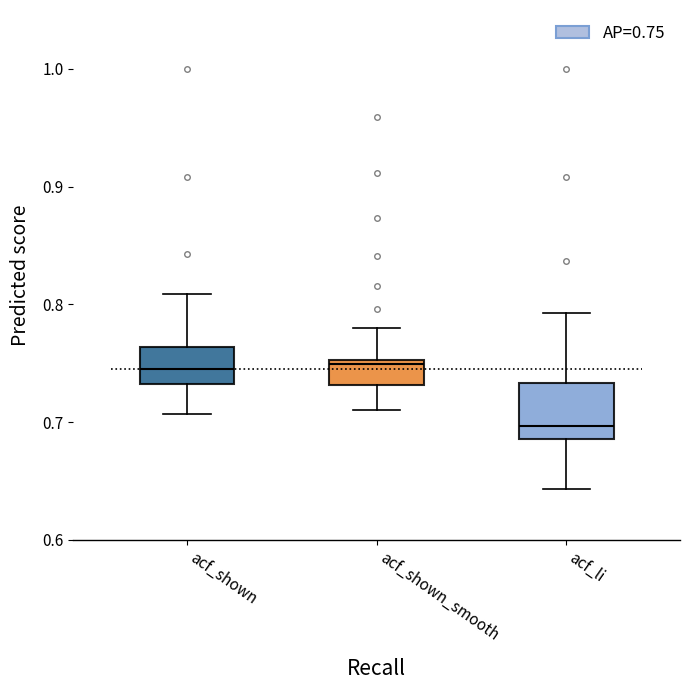

Reading left to right, transcribe this box plot: for each box, give where its median line is, the range the box spans, and where its two whiskers end, as read against the y-axis. The values are not printed on the chart, so give them approximately, as read against the axis.

acf_shown: median 0.75, box 0.73 to 0.76, whiskers 0.71 to 0.81
acf_shown_smooth: median 0.75 (just below the box's upper edge), box 0.73 to 0.75, whiskers 0.71 to 0.78
acf_li: median 0.70, box 0.69 to 0.73, whiskers 0.64 to 0.79